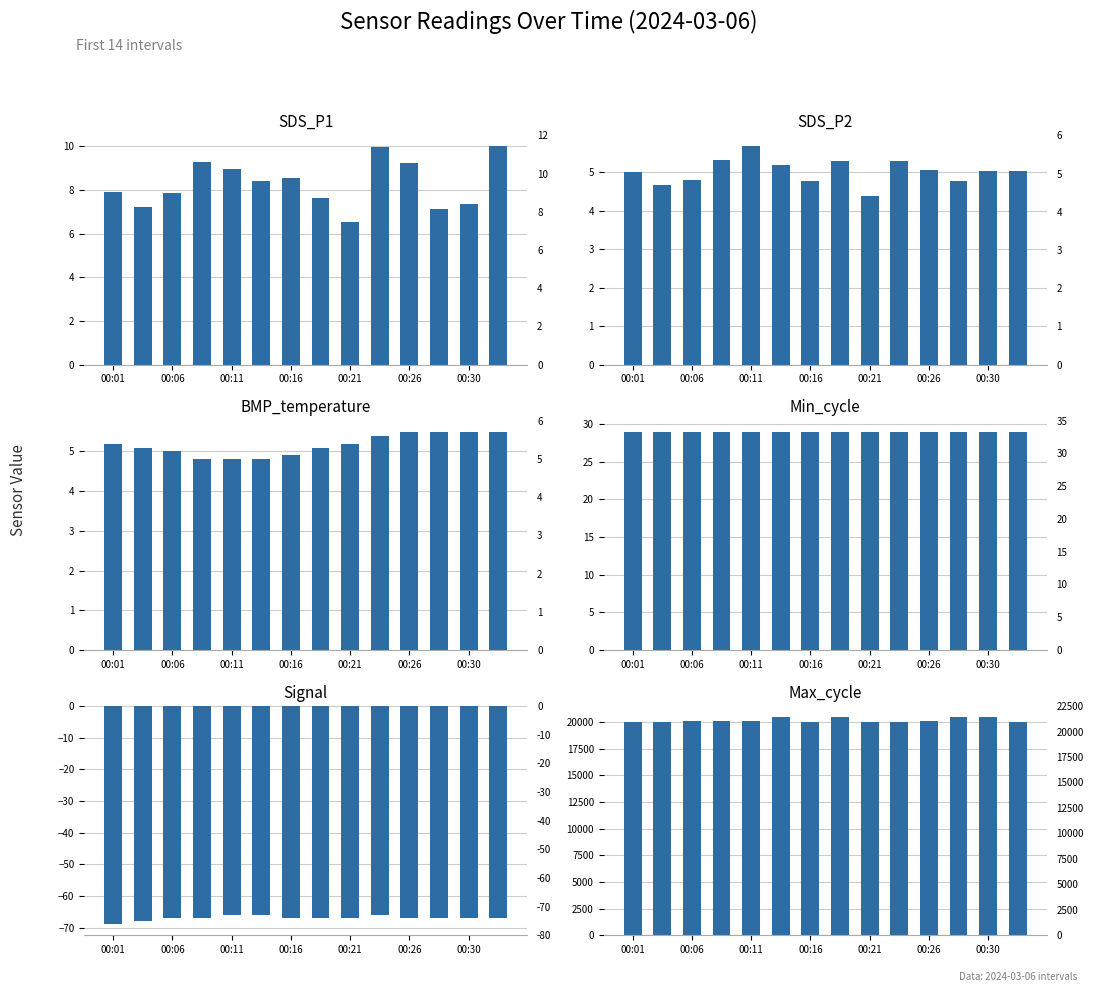

Is the value of SDS_P1 at 00:30 greater than the value of SDS_P2 at 13?

Yes